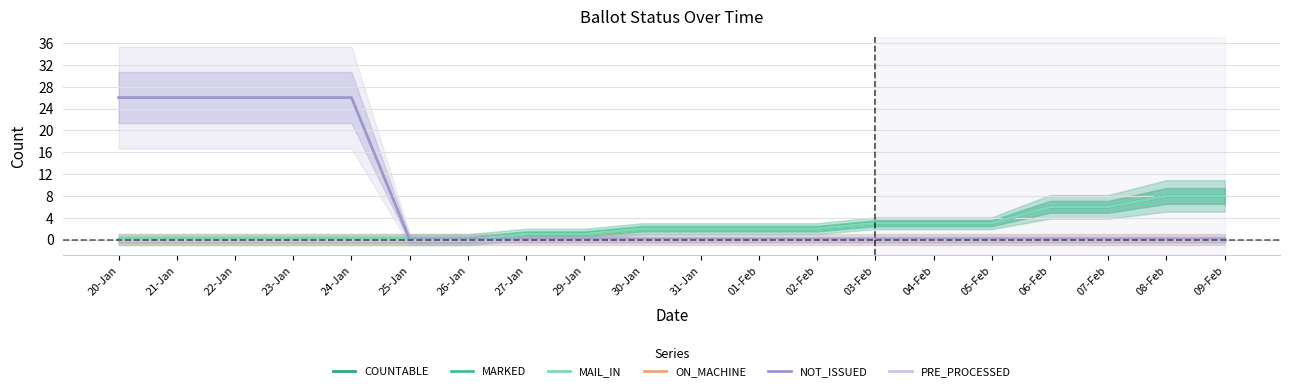

Which category has the highest value in the PRE_PROCESSED series?

20-Jan